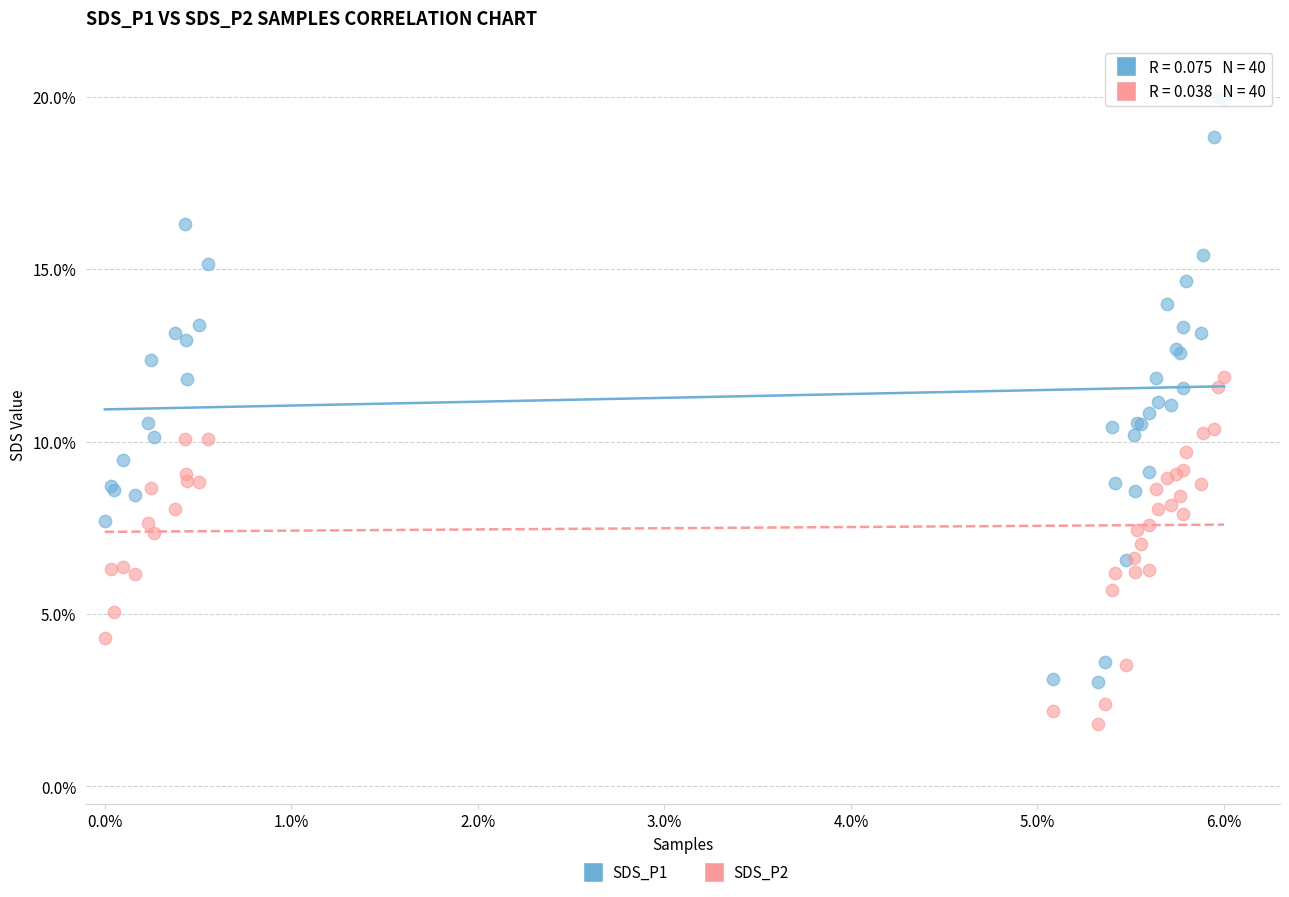

Which series reaches the minimum Y coordinate?

SDS_P2